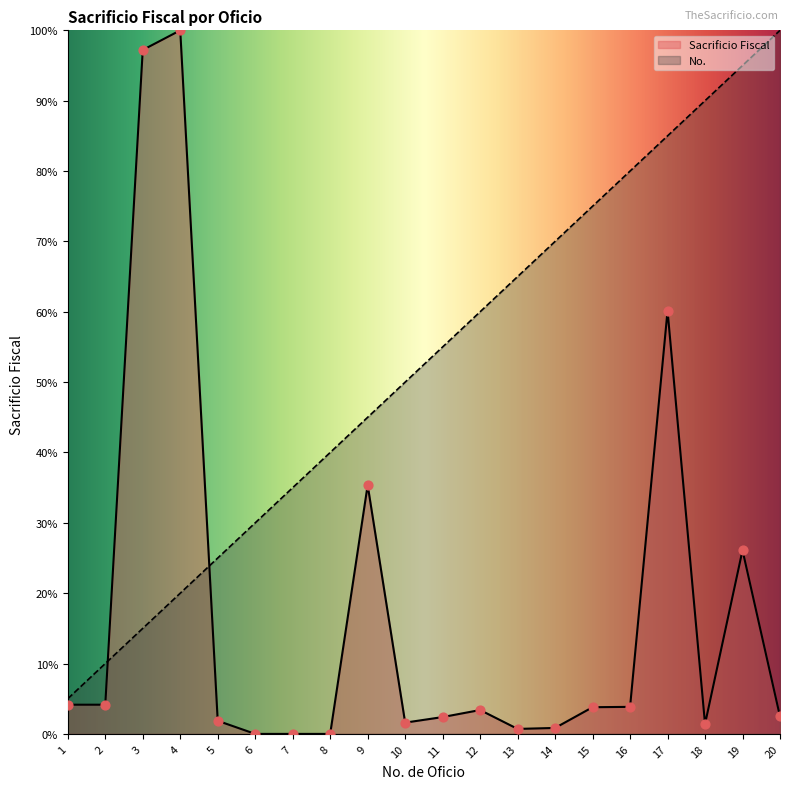

What are all the series names shown in the legend?

Sacrificio Fiscal, No.